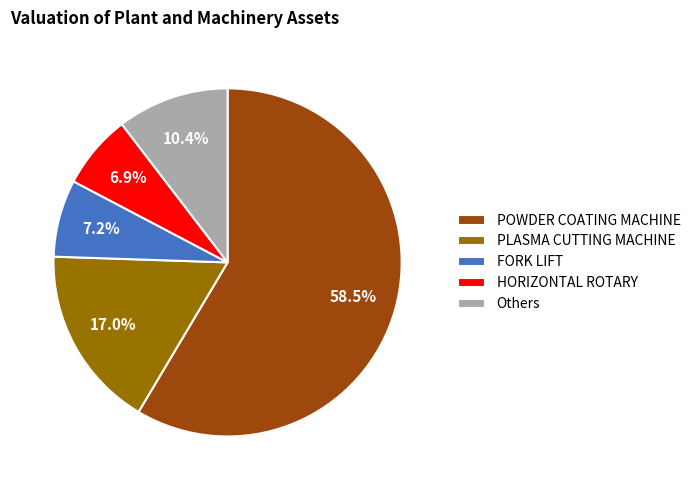

Is it true that PLASMA CUTTING MACHINE is 22% of the pie?

False